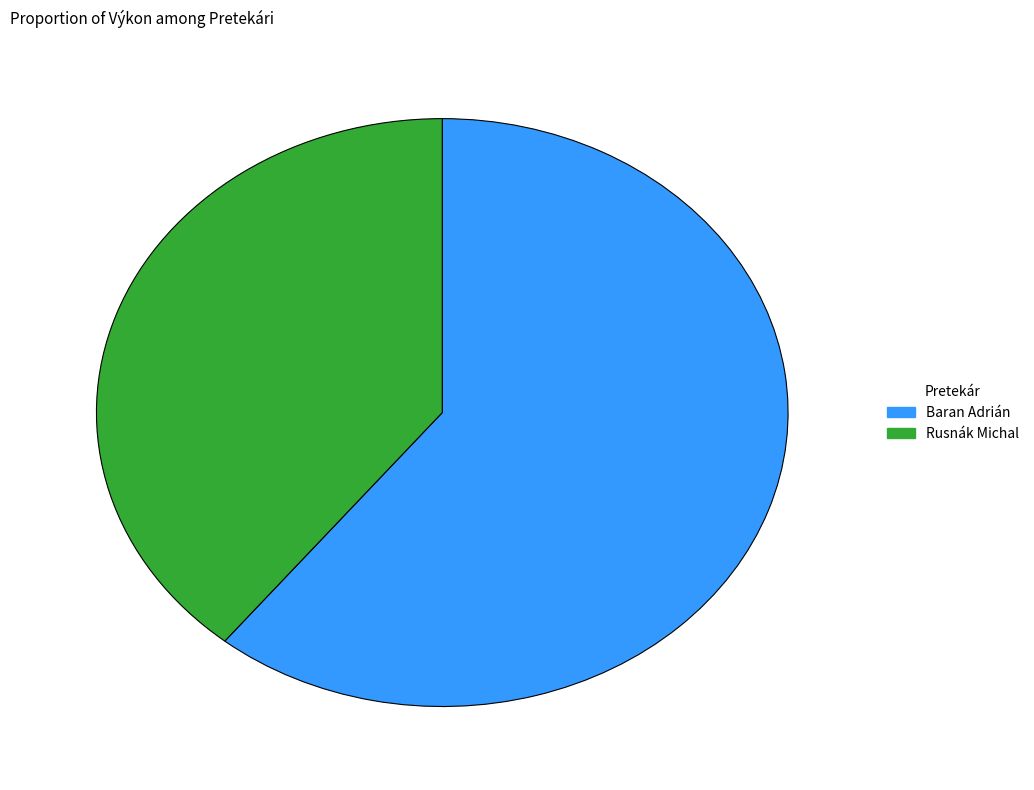

Rank the categories by value from highest to lowest.

Baran Adrián, Rusnák Michal